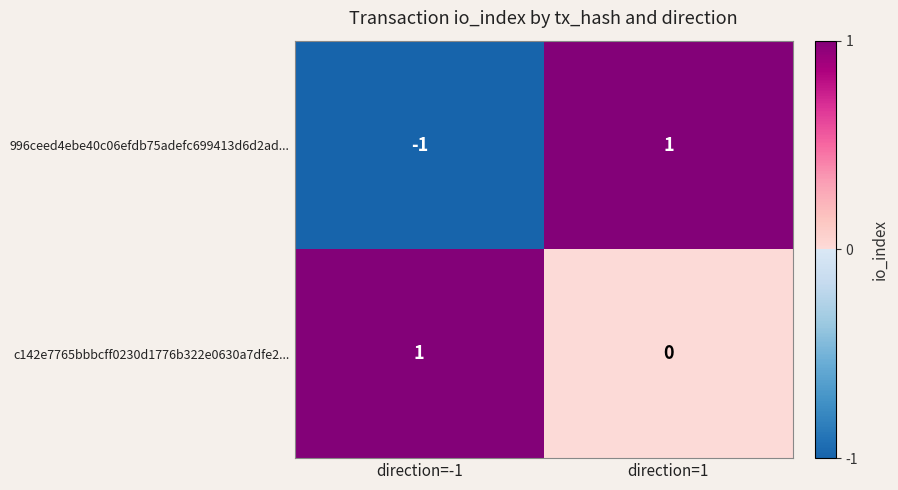

At which category does the chart reach its minimum across all series?

direction=-1